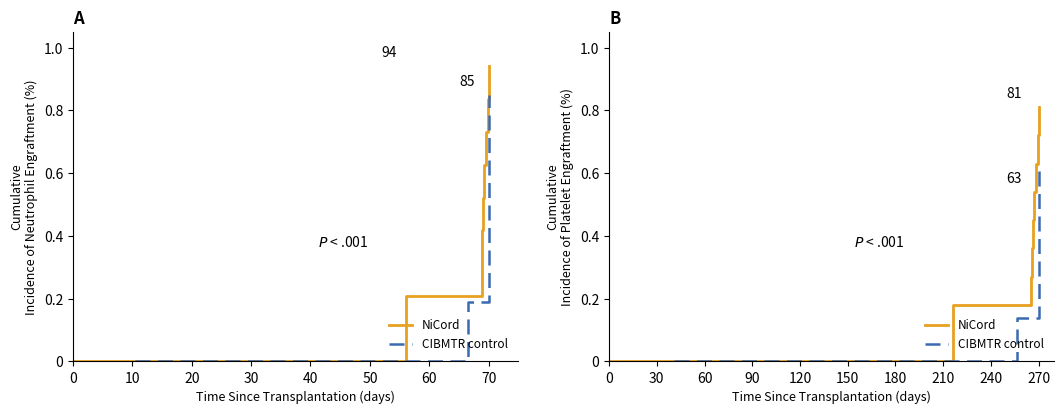

Which series has the largest range (max minus min)?

NiCord